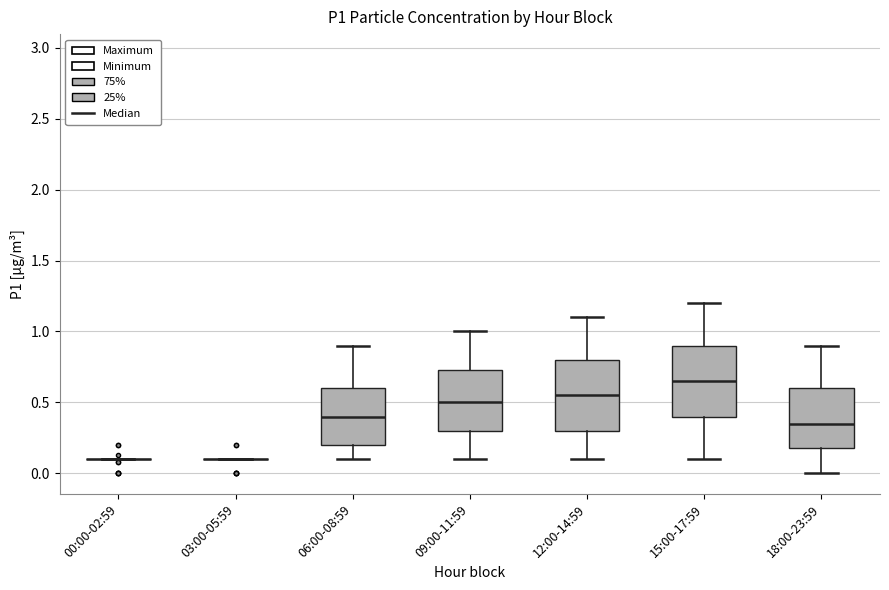

Reading left to right, read every box against the y-axis: the position of its median line, the range the box covers, and the ends of its whiskers. The values are not printed on the chart, so give them approximately, as read against the axis.

00:00-02:59: box collapsed to a line at 0.10, whiskers 0.10 to 0.10
03:00-05:59: box collapsed to a line at 0.10, whiskers 0.10 to 0.10
06:00-08:59: median 0.40, box 0.20 to 0.60, whiskers 0.10 to 0.90
09:00-11:59: median 0.50, box 0.30 to 0.75, whiskers 0.10 to 1.00
12:00-14:59: median 0.55, box 0.30 to 0.80, whiskers 0.10 to 1.10
15:00-17:59: median 0.65, box 0.40 to 0.90, whiskers 0.10 to 1.20
18:00-23:59: median 0.35, box 0.20 to 0.60, whiskers 0.00 to 0.90